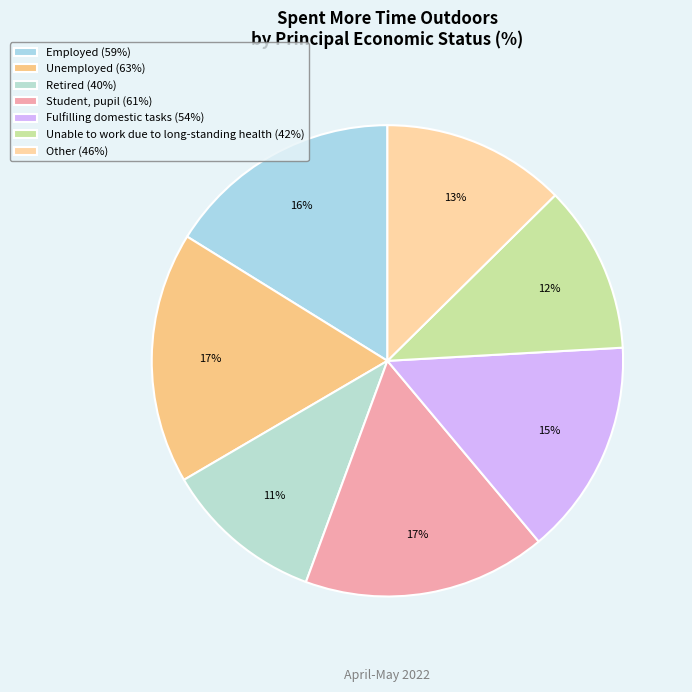

To the nearest percent, what is the combined percentage of Student, pupil and Fulfilling domestic tasks?

32%